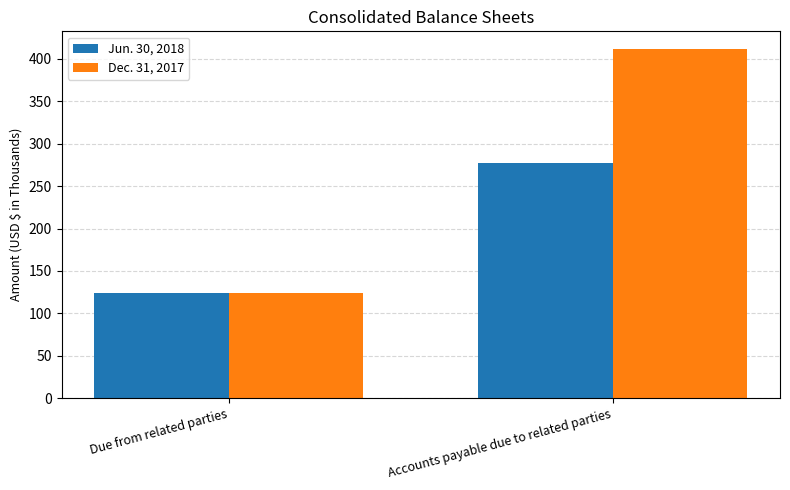

Which series has the largest range (max minus min)?

Dec. 31, 2017